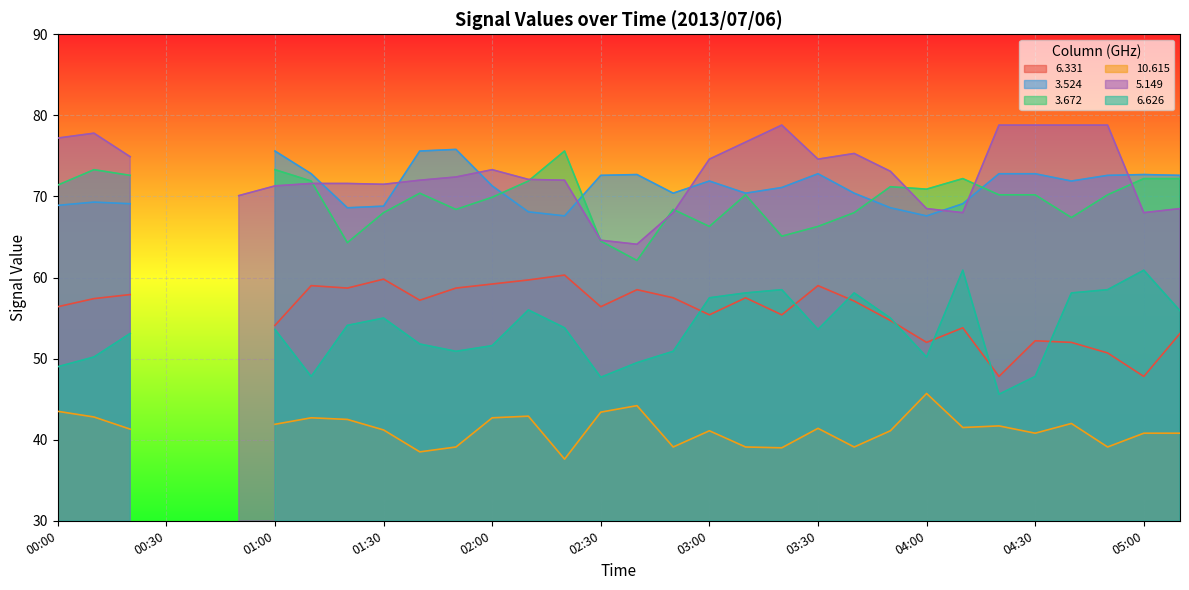

At which label does   6.626 first exceed 53?

00:20